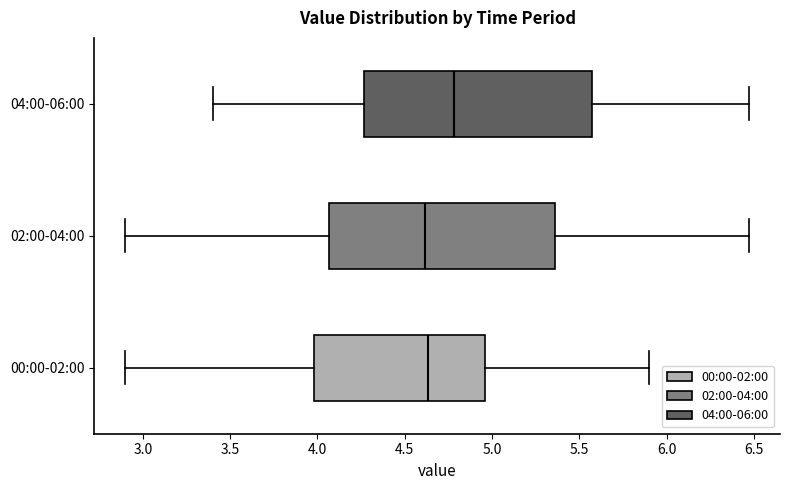

Reading bottom to top, read every box against the x-axis: the position of its median line, the range the box covers, and the ends of its whiskers. The values are not printed on the chart, so give them approximately, as read against the axis.

00:00-02:00: median 4.65, box 4.00 to 4.95, whiskers 2.90 to 5.90
02:00-04:00: median 4.60, box 4.05 to 5.35, whiskers 2.90 to 6.45
04:00-06:00: median 4.80, box 4.25 to 5.55, whiskers 3.40 to 6.45